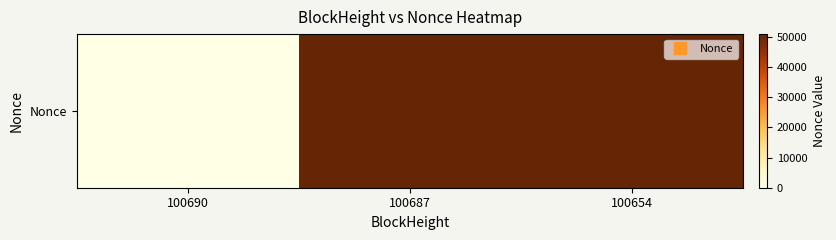

Rank the categories by value from highest to lowest.

100687, 100654, 100690